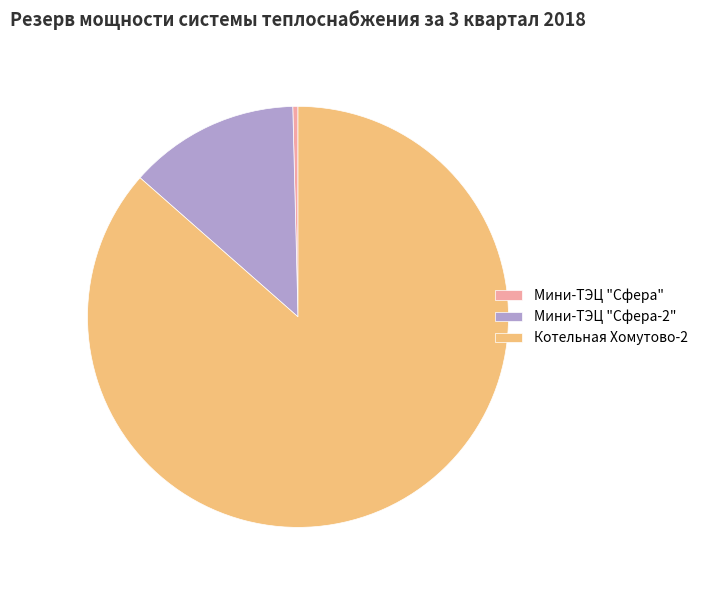

Is it true that Котельная Хомутово-2 is 98% of the pie?

False